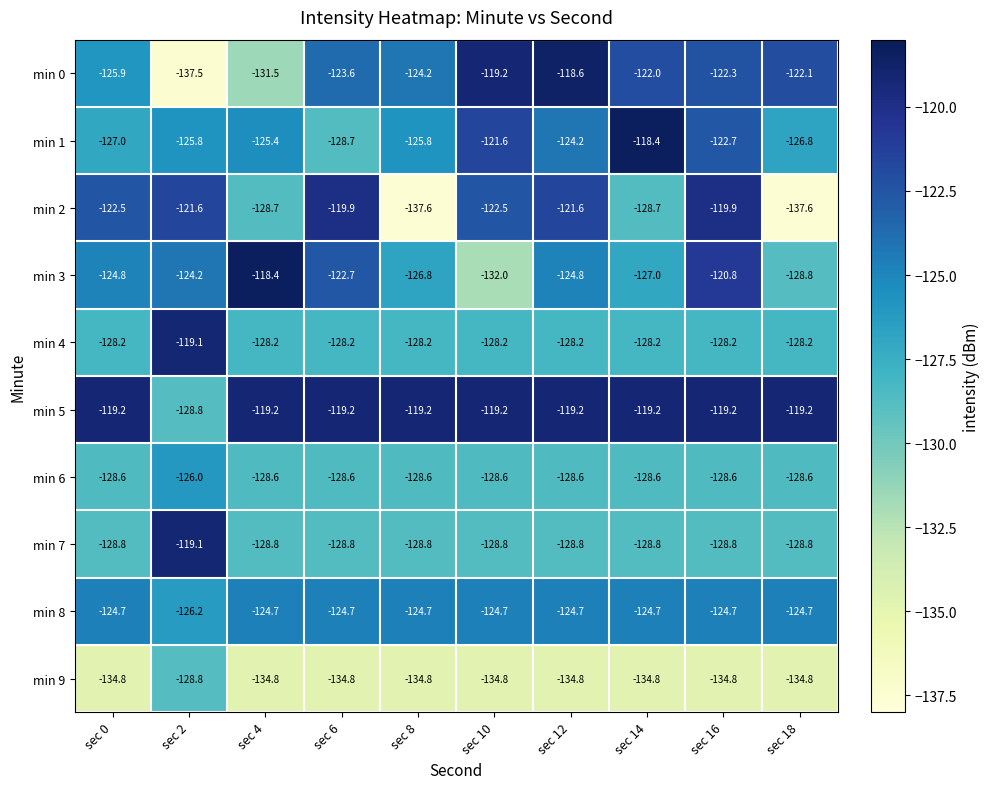

Is it true that min 9 equals -69.0 at sec 14?

False